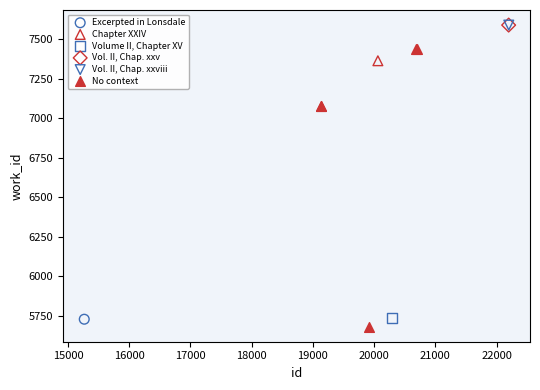

What are all the series names shown in the legend?

Excerpted in Lonsdale, Chapter XXIV, Volume II, Chapter XV, Vol. II, Chap. xxv, Vol. II, Chap. xxviii, No context